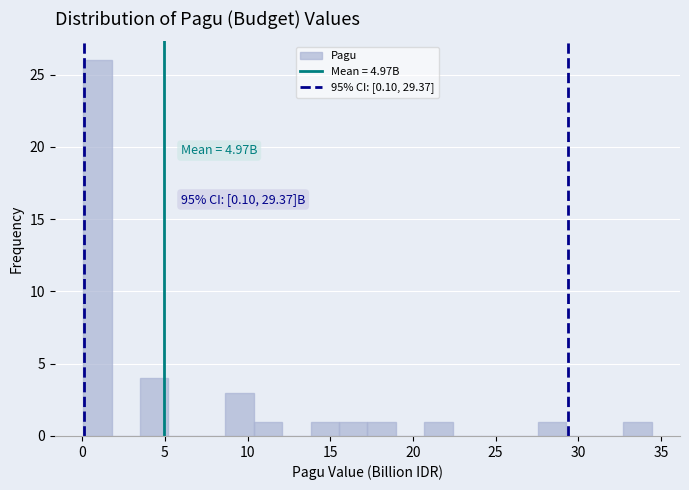

Around what value on the x-axis is the tallest bar? Give the approximate position of its centre, as read against the axis.

1.0